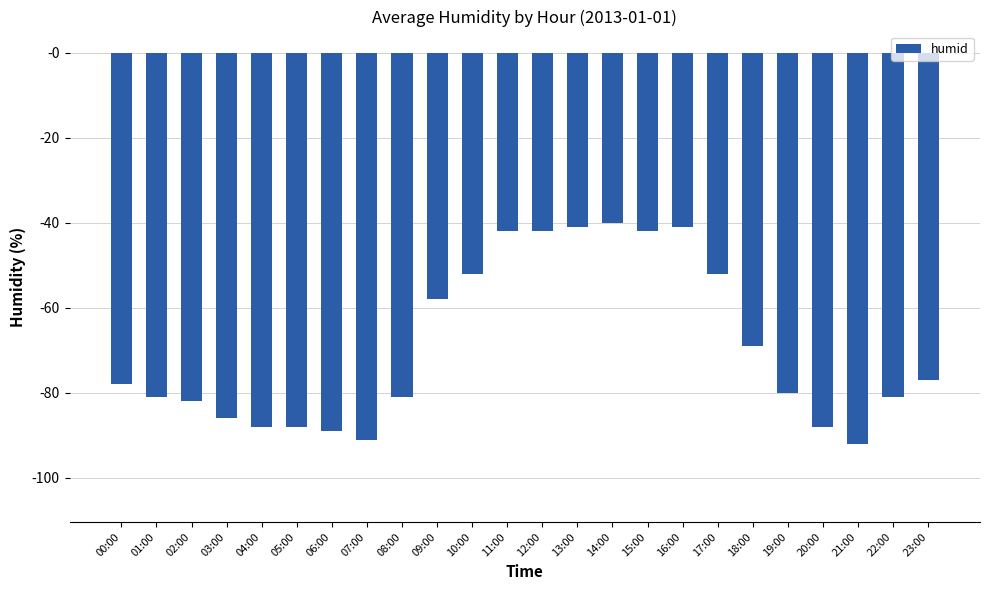

Where does the data first go above -78?

09:00